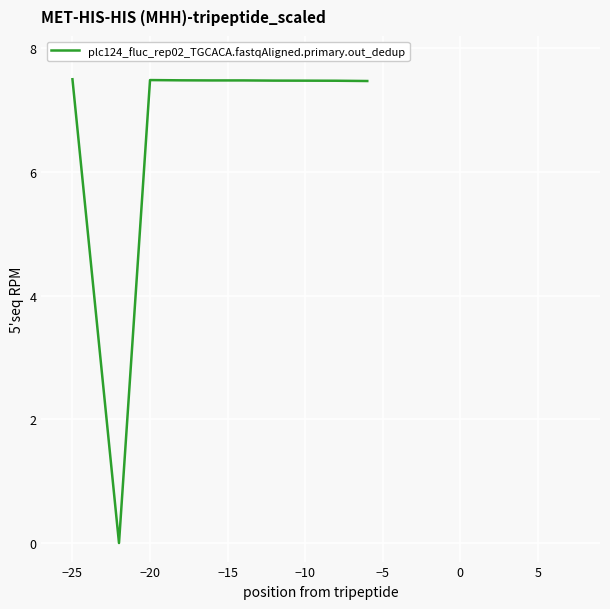

What is the difference between the maximum and minimum values?

7.5